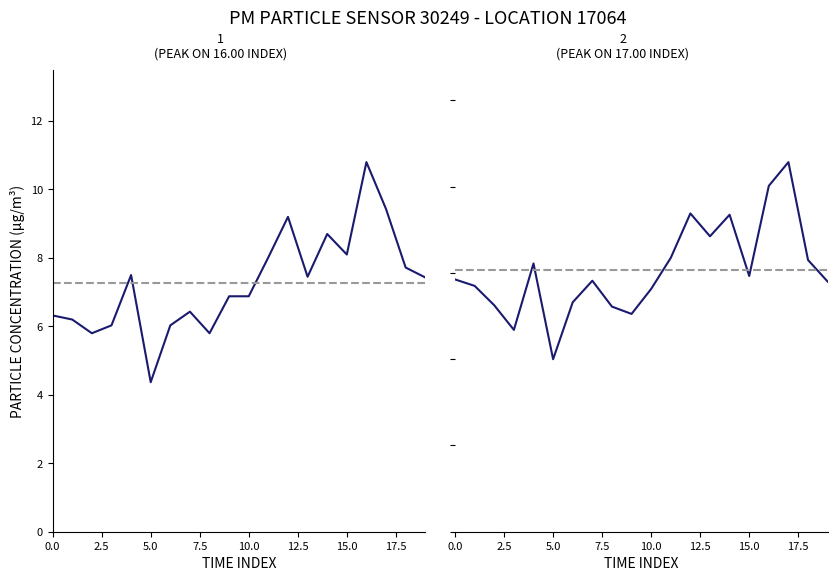

What are all the series names shown in the legend?

P1, P2